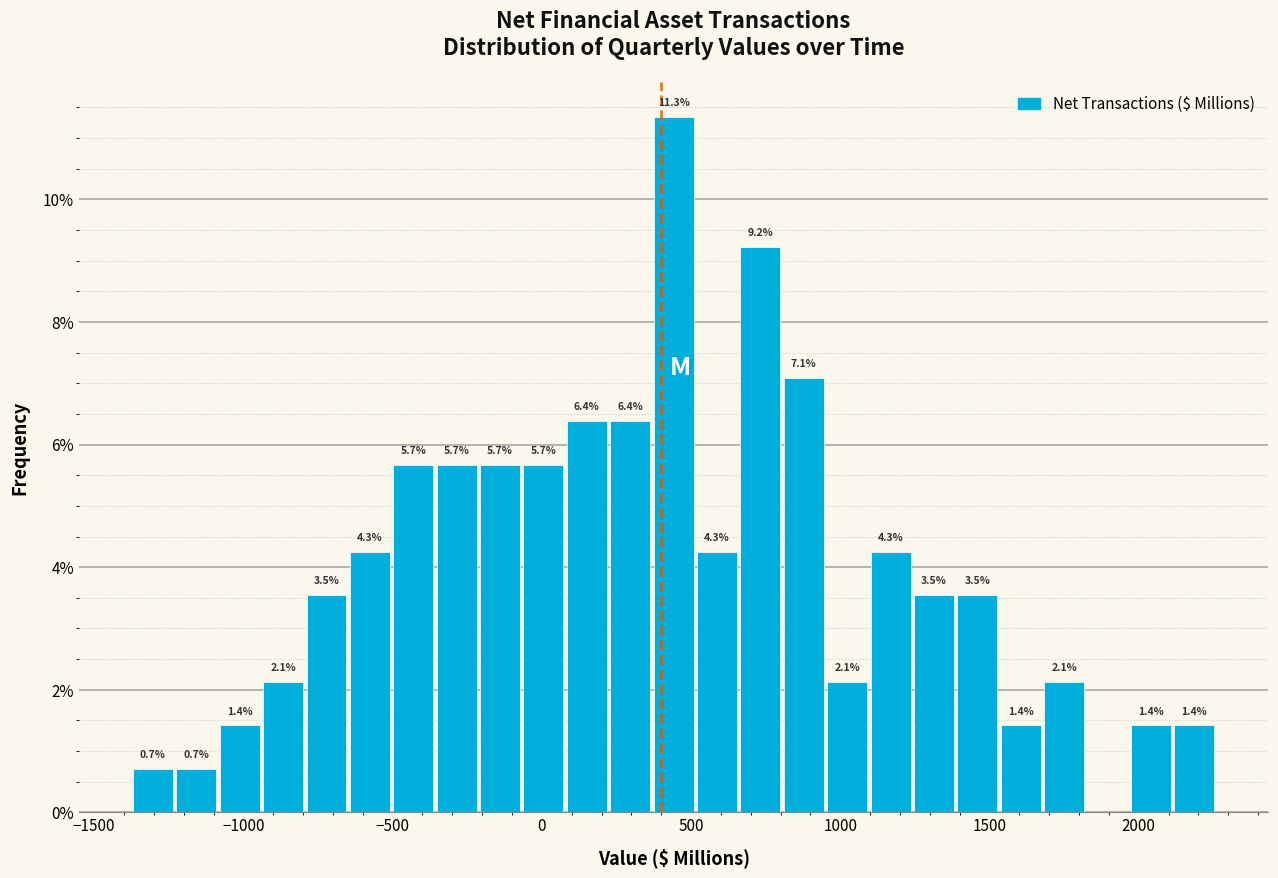

Around what value on the x-axis is the tallest bar? Give the approximate position of its centre, as read against the axis.

450